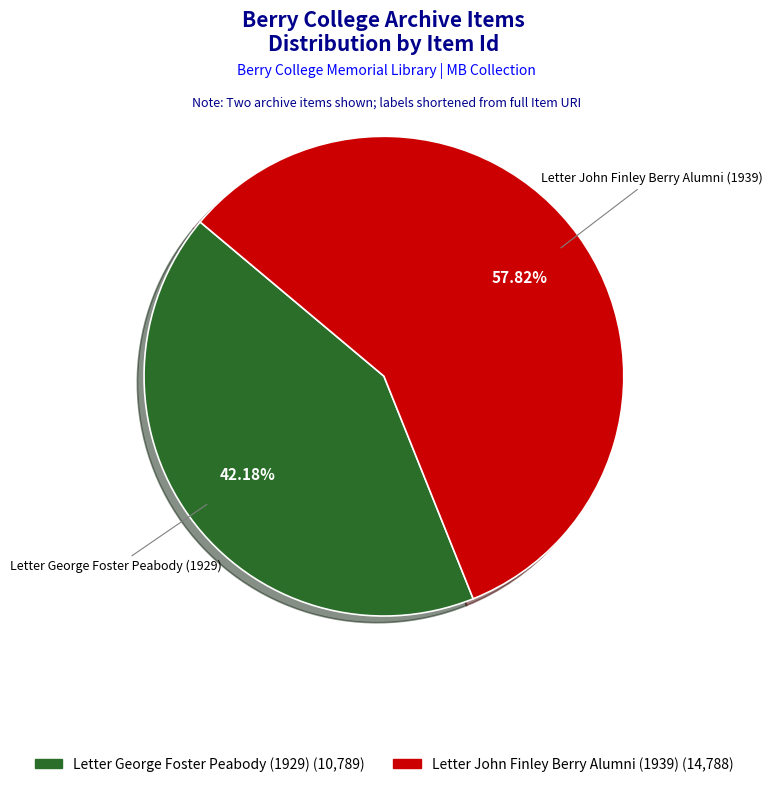

Which category accounts for the majority?

Letter John Finley Berry Alumni (1939)